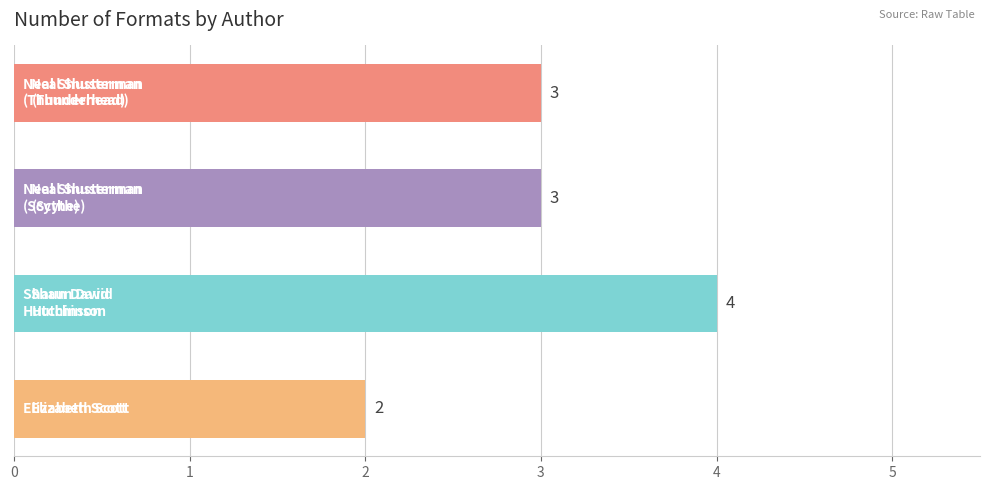

What is the sum of all values?

12